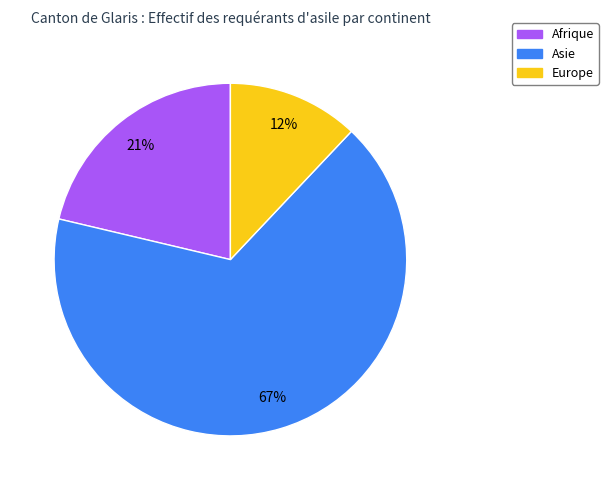

Count the number of slices in the pie.

3